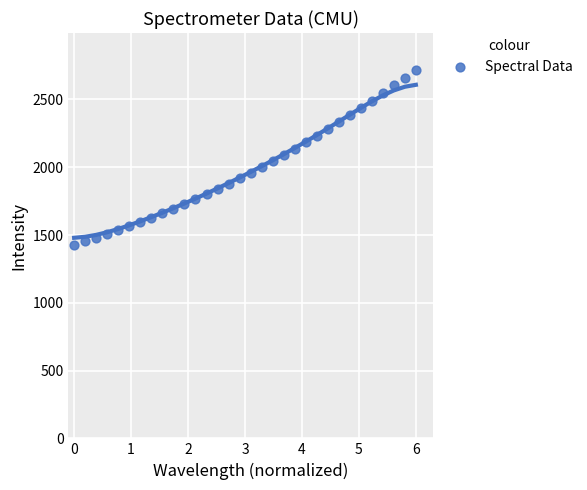

What is the range of Y values (max minus min)?

1290.7